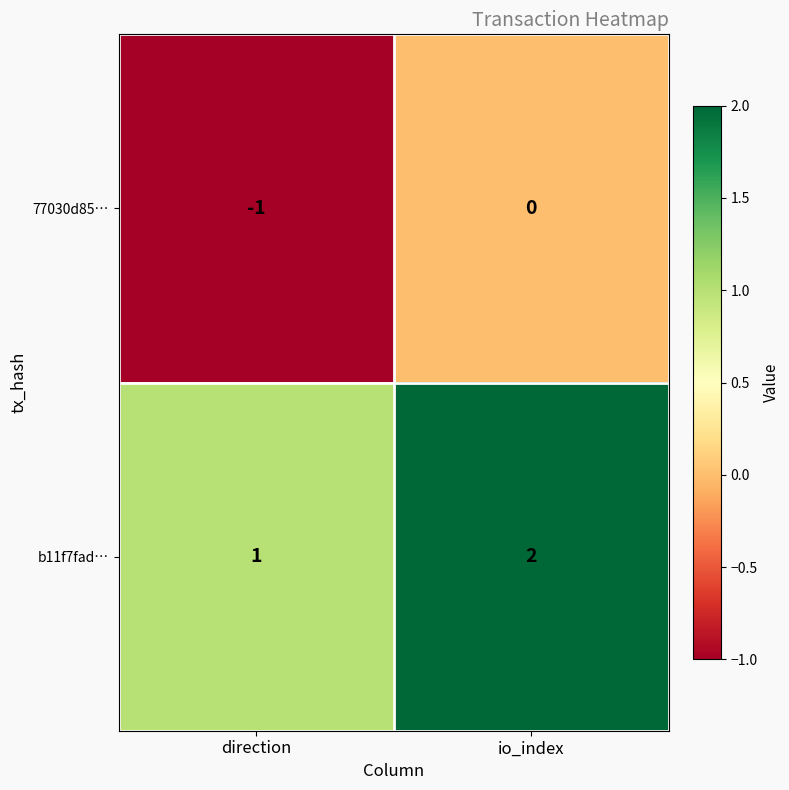

At which label is b11f7fad… closest to 1?

direction